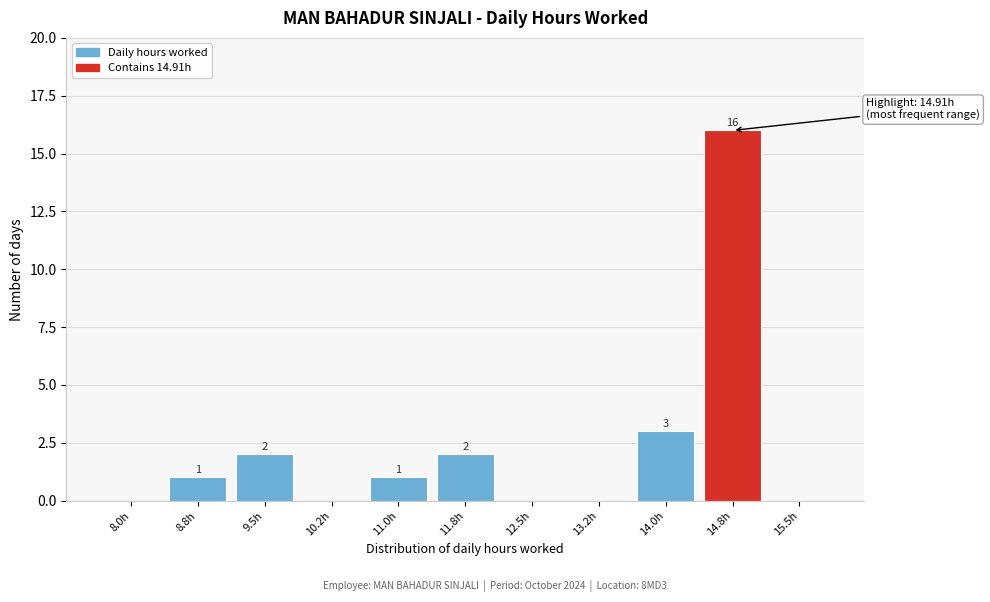

Reading left to right, list all the values displayed in this chart.

8.0h=0	8.8h=1	9.5h=2	10.2h=0	11.0h=1	11.8h=2	12.5h=0	13.2h=0	14.0h=3	14.8h=16	15.5h=0